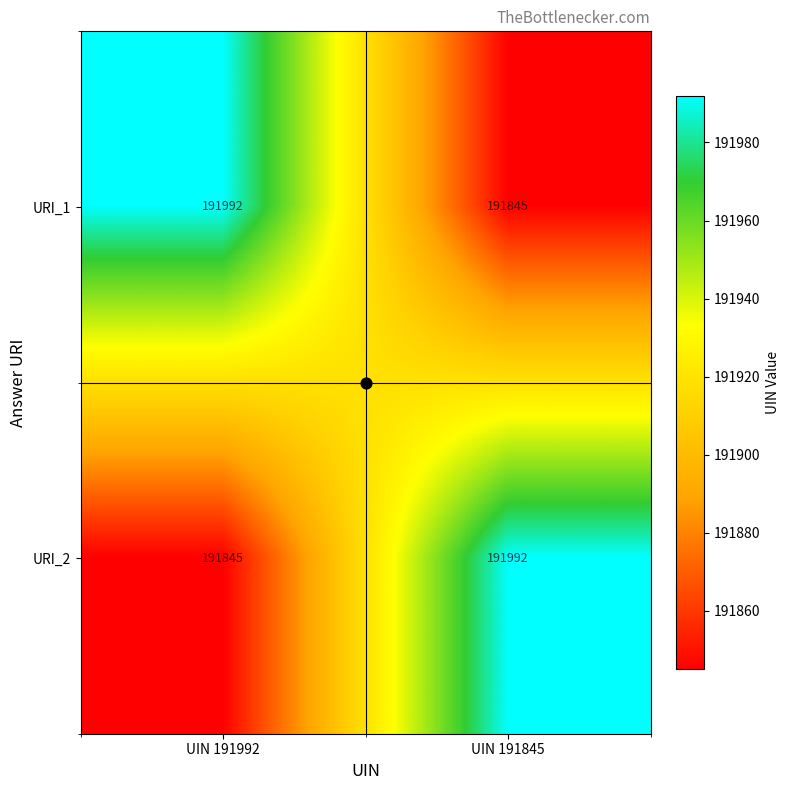

True or false: URI_1 has a value of 191992 at UIN 191992.

True